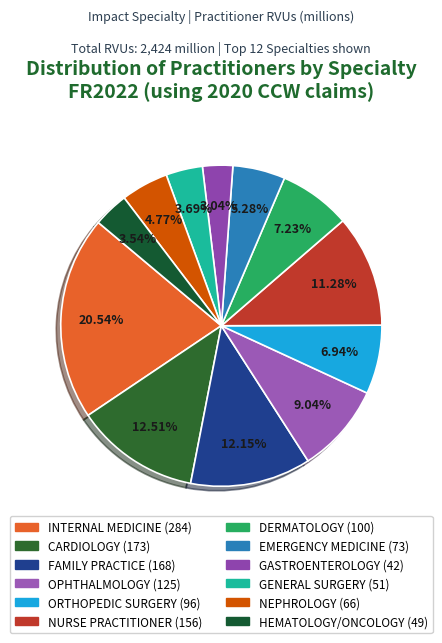

What is the smallest slice in the pie chart?

GASTROENTEROLOGY